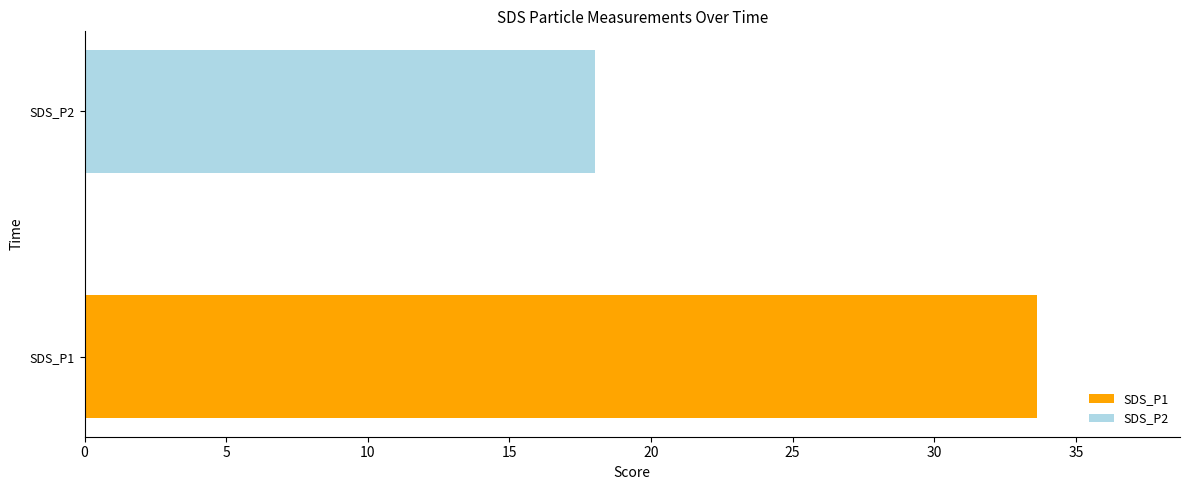

What is the highest value of the SDS_P1 series?

33.6